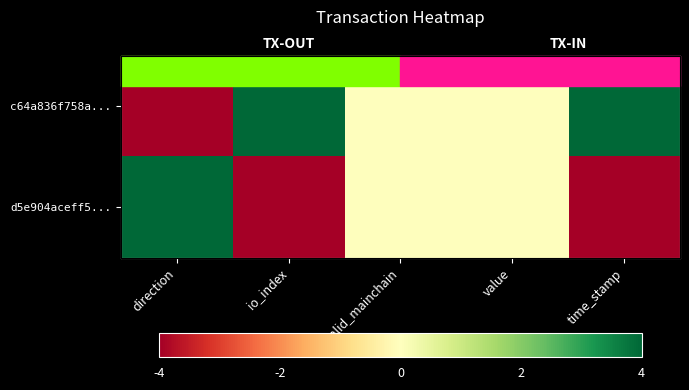

Rank the categories by d5e904aceff5... value from highest to lowest.

direction, valid_mainchain, value, io_index, time_stamp